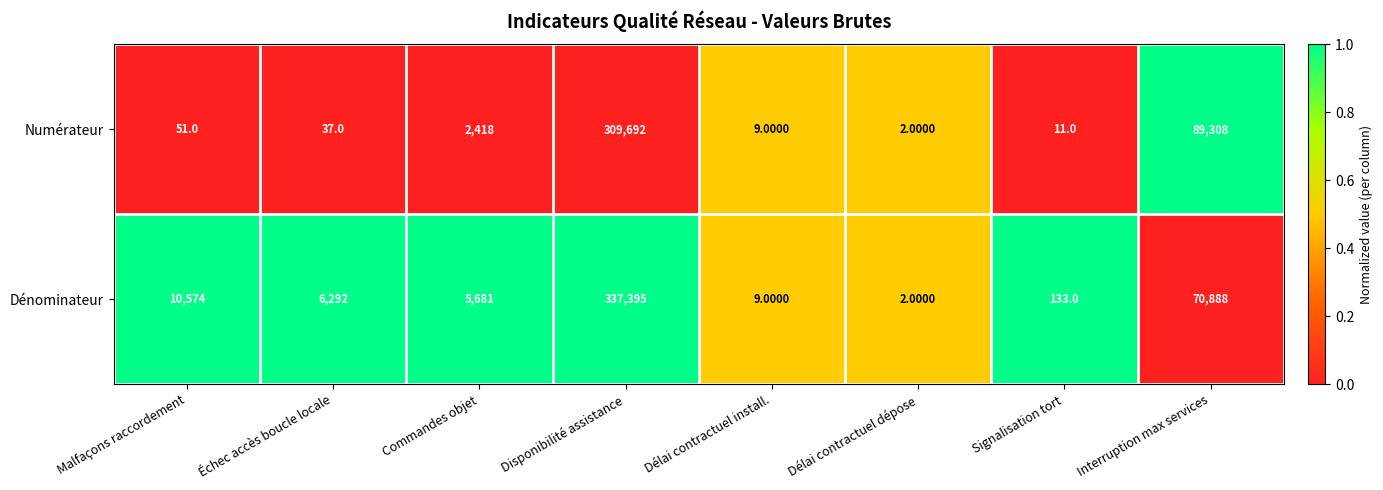

What is the total value across all series at Disponibilité assistance?

647087